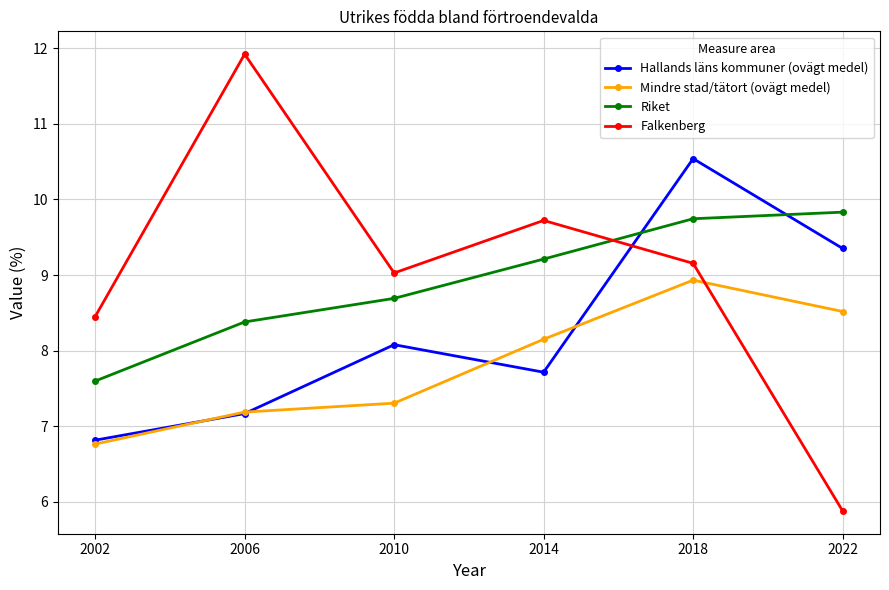

What is the difference between the highest and lowest values at 2018?

1.6